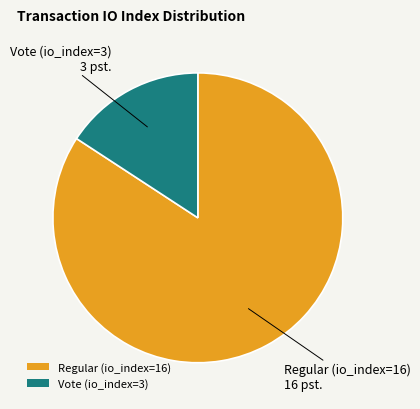

Is the sum of Regular (io_index=16) and Vote (io_index=3) greater than half?

Yes